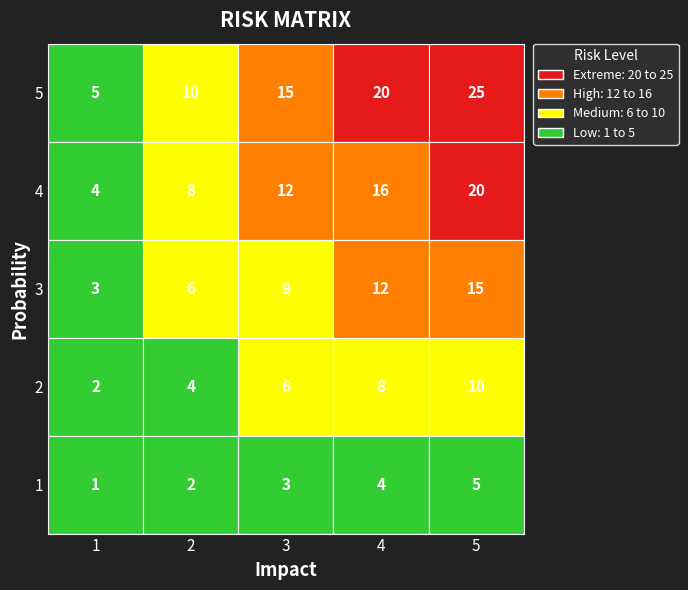

Reading right to left, transcribe all the data shown in this chart.

1: 4=5	3=4	2=3	1=2	0=1
2: 4=10	3=8	2=6	1=4	0=2
3: 4=15	3=12	2=9	1=6	0=3
4: 4=20	3=16	2=12	1=8	0=4
5: 4=25	3=20	2=15	1=10	0=5